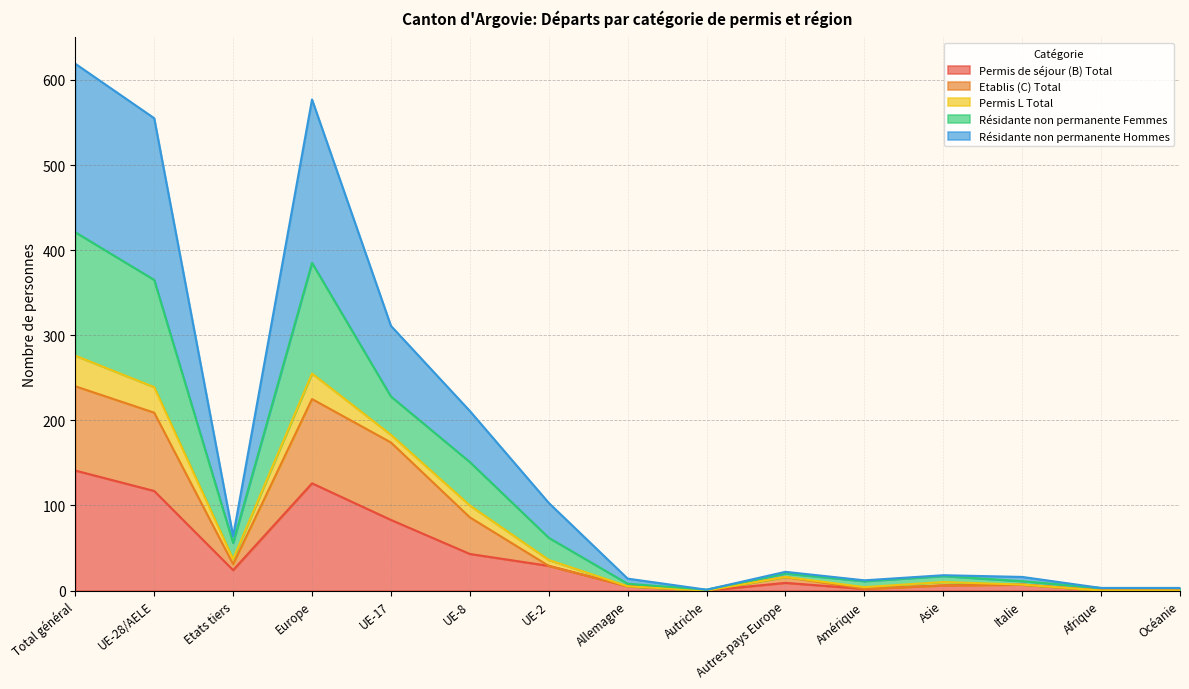

What is the highest value of the Permis de séjour (B) Total series?

141